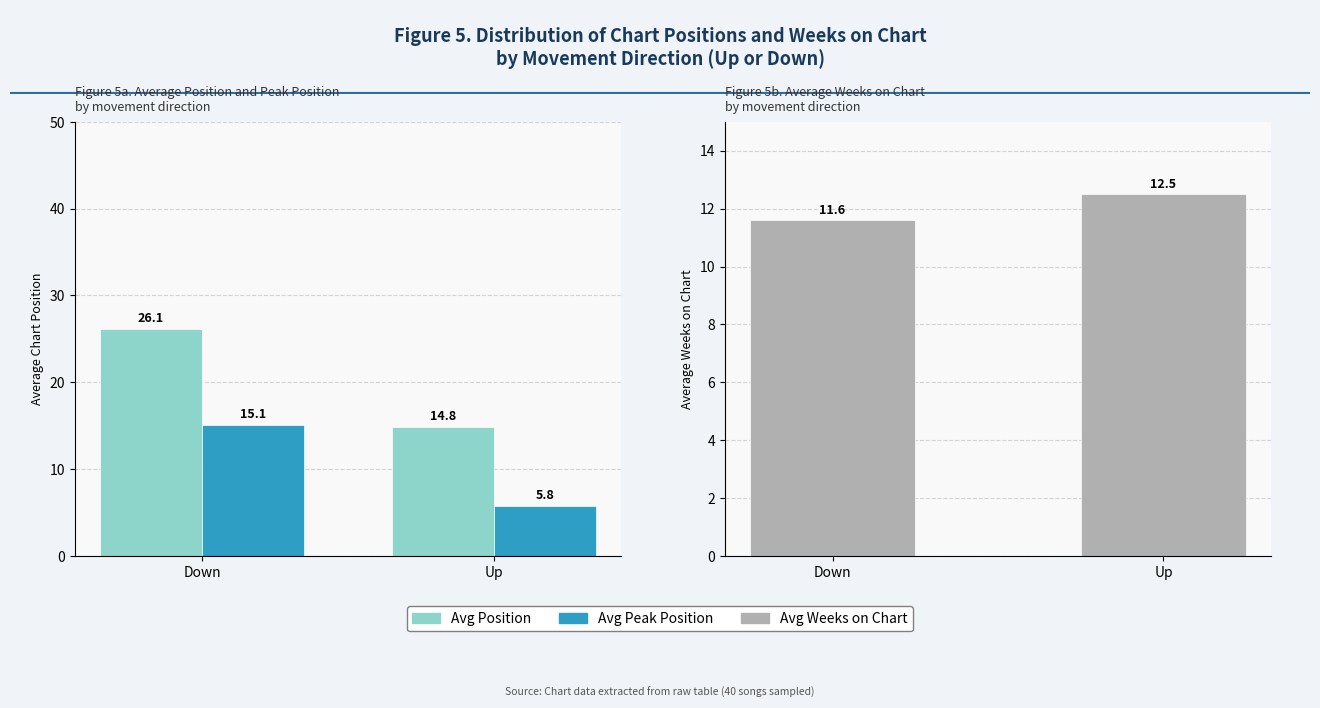

At how many categories does at least one series exceed 24?

1